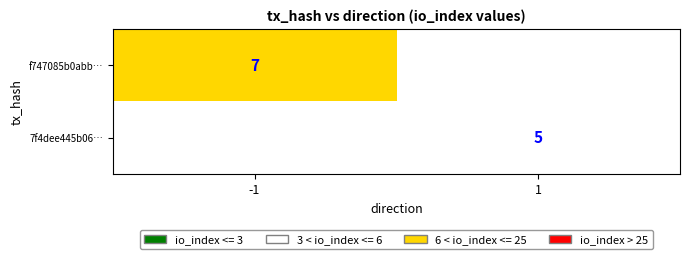

True or false: f747085b0abb… has a value of 7 at -1.

True